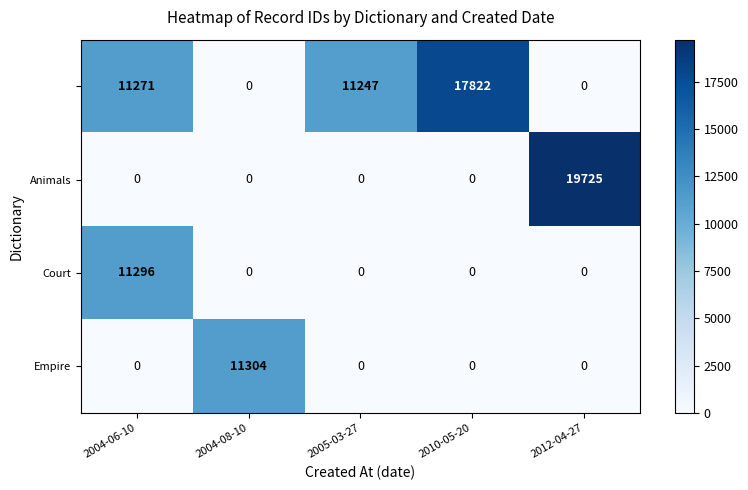

What is the total value across all series at 2012-04-27?

19725